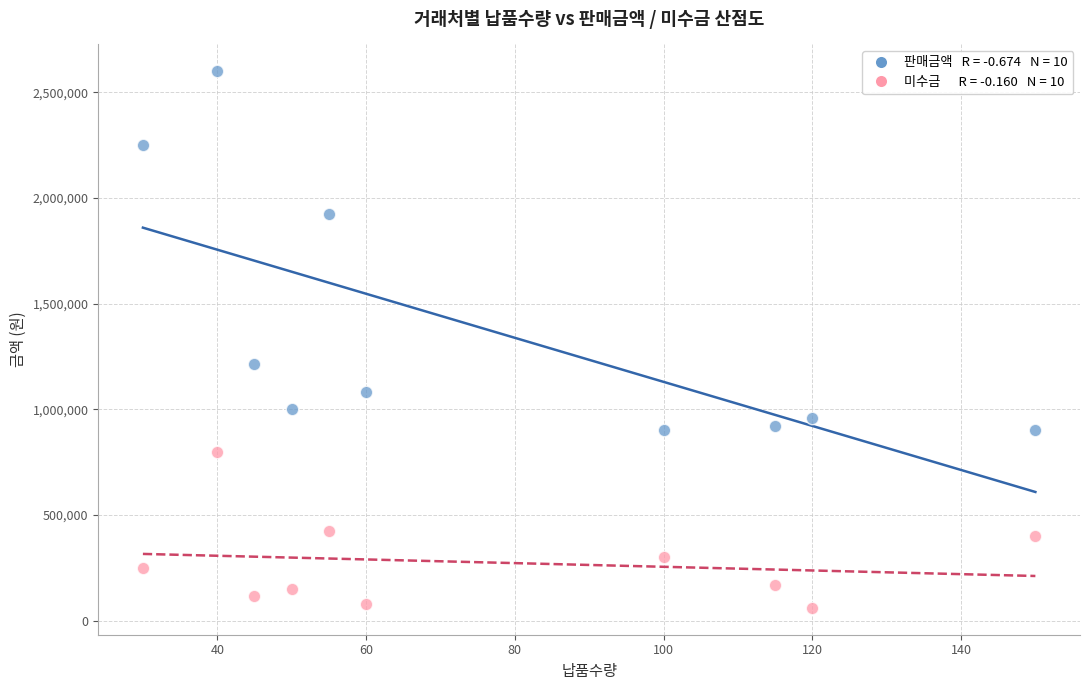

Across all data points, what is the range of Y values (max minus min)?

2540000